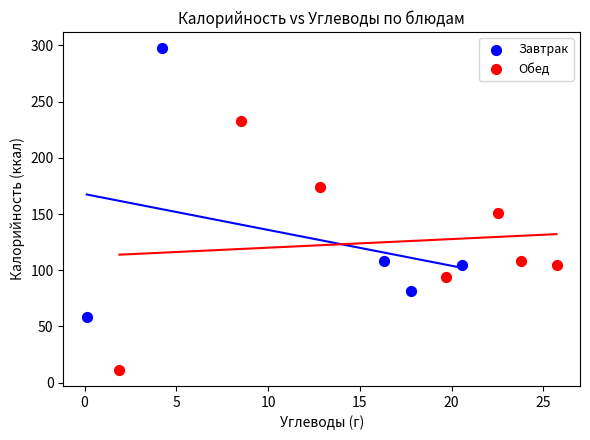

Which series has the largest Y range (max minus min)?

Завтрак